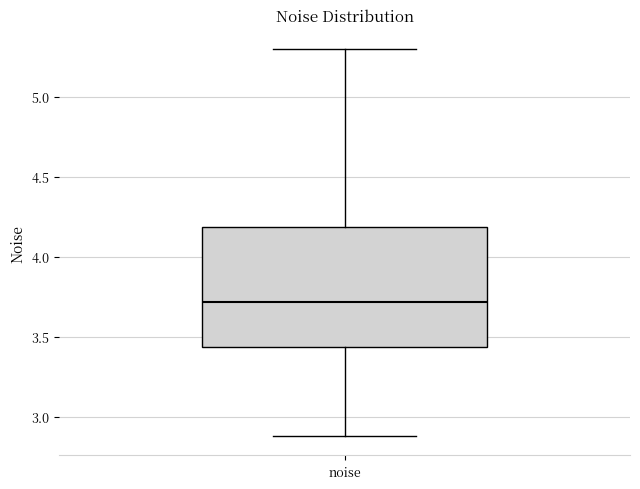

Transcribe this box plot: give where the median line is, the range the box spans, and where the two whiskers end, as read against the y-axis. The values are not printed on the chart, so give them approximately, as read against the axis.

median 3.70, box 3.45 to 4.20, whiskers 2.90 to 5.30